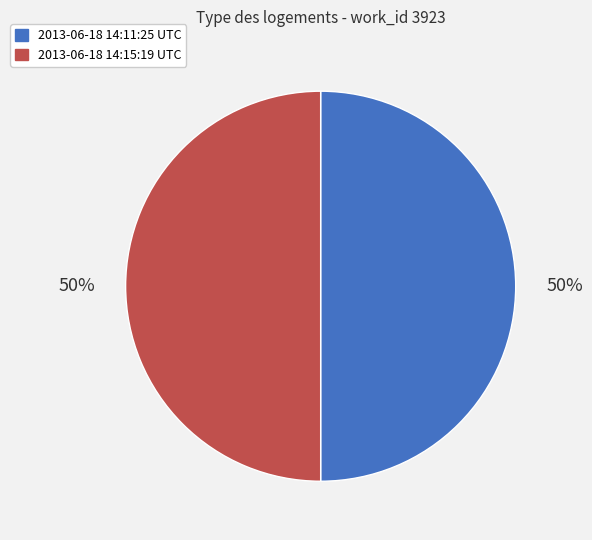

What is the ratio of the value at 2013-06-18 14:11:25 UTC to the value at 2013-06-18 14:15:19 UTC?

1.0